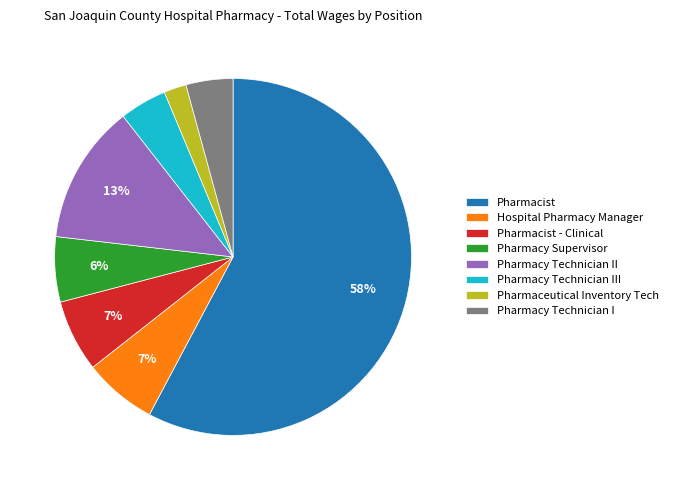

Which slice is the smallest?

Pharmaceutical Inventory Tech